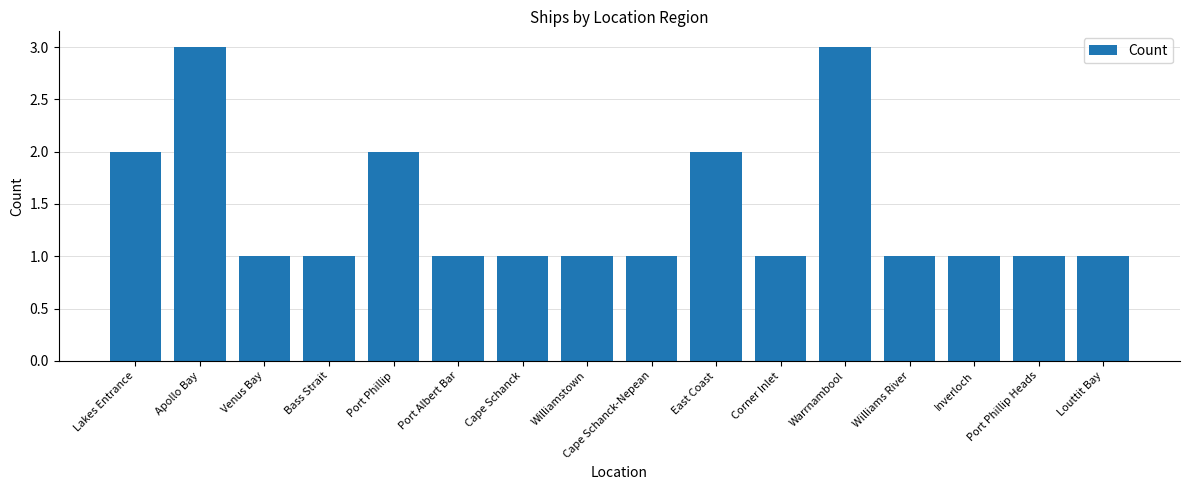

True or false: the data shows 1 at Warrnambool.

False